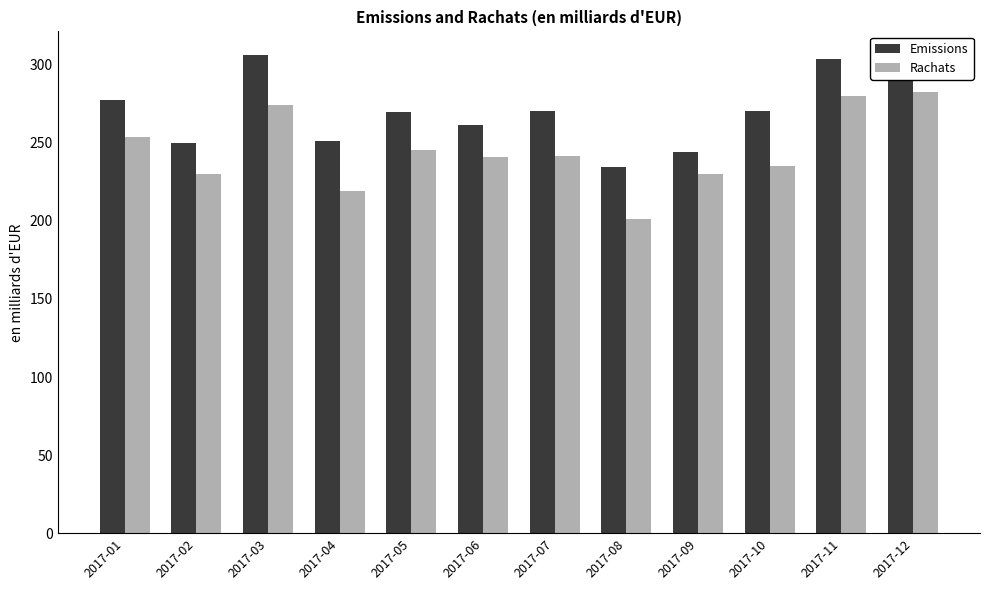

The value of Rachats at 2017-09 is 229.9. True or false?

True